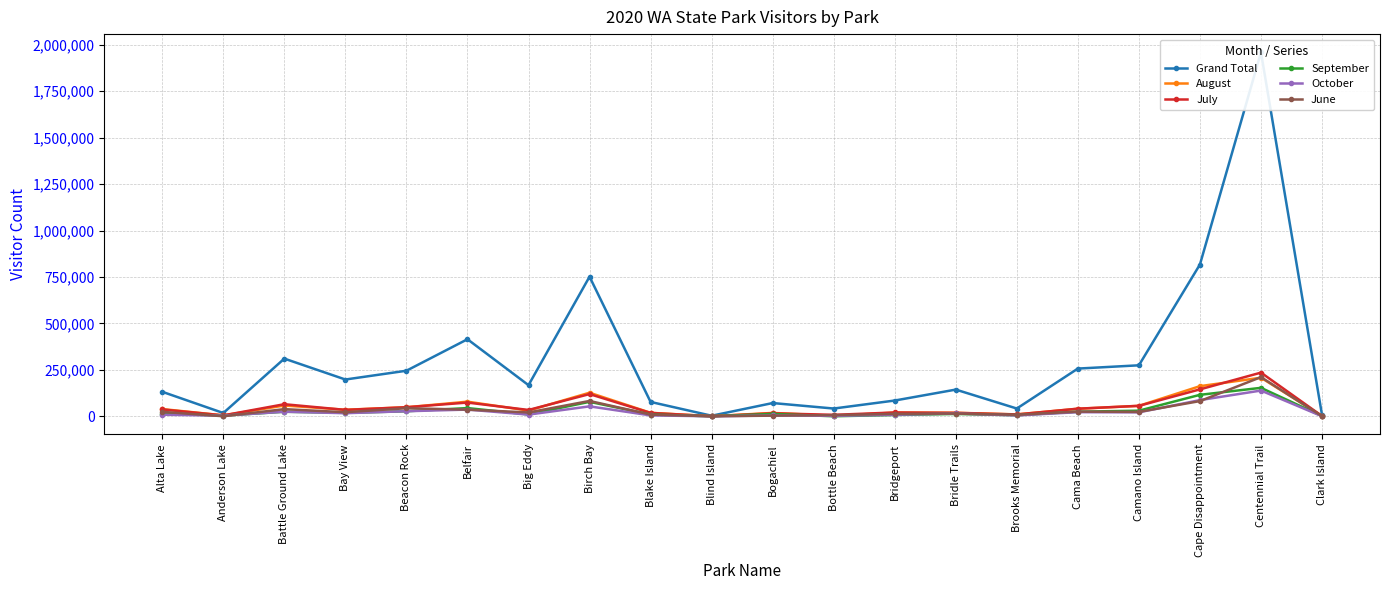

Read the July value at Anderson Lake, to the nearest 50.

5000